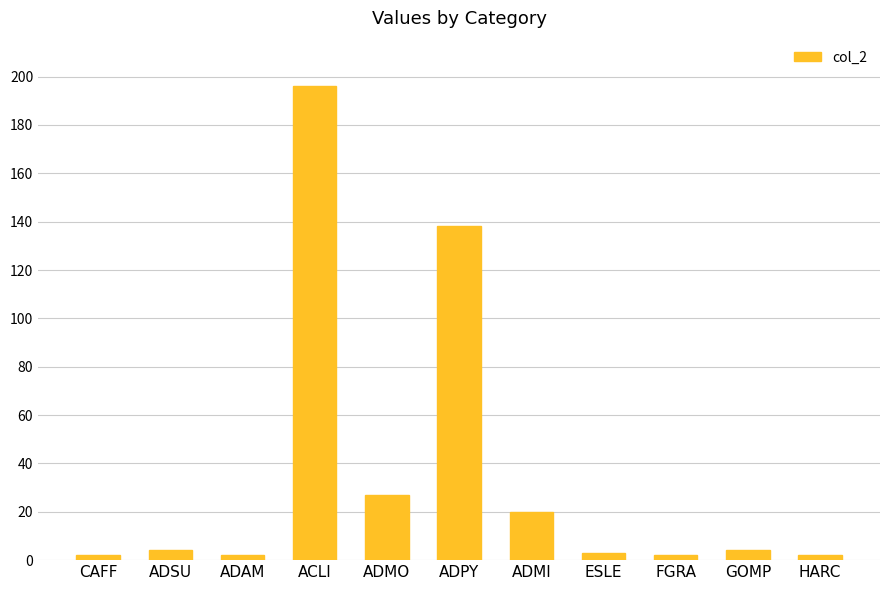

Between ADMO and ADSU, which is larger?

ADMO